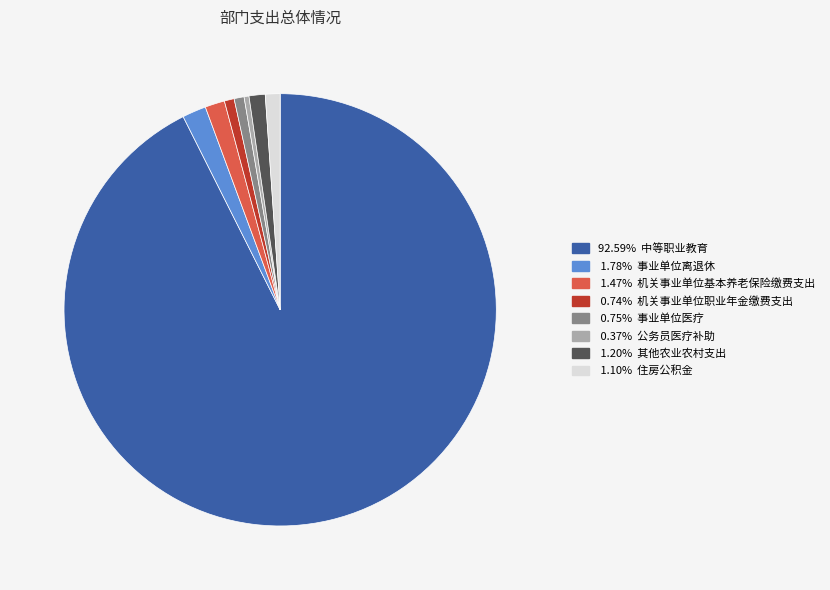

Does any single category account for the majority?

Yes